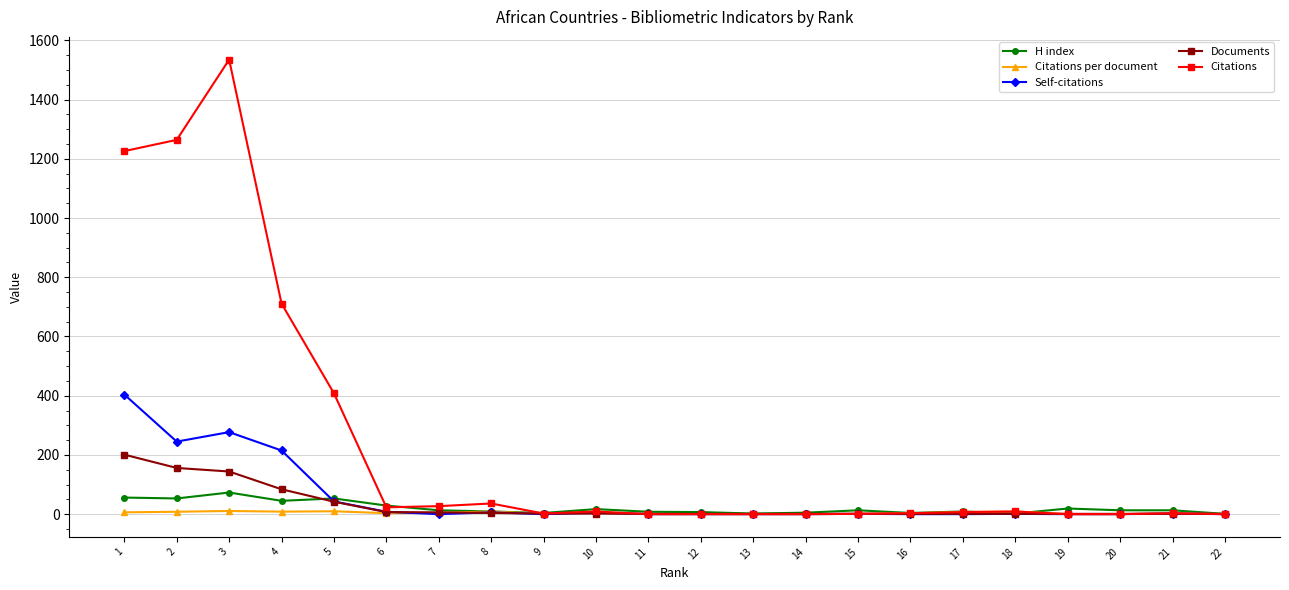

True or false: H index has a value of 4.0 at 16.

True